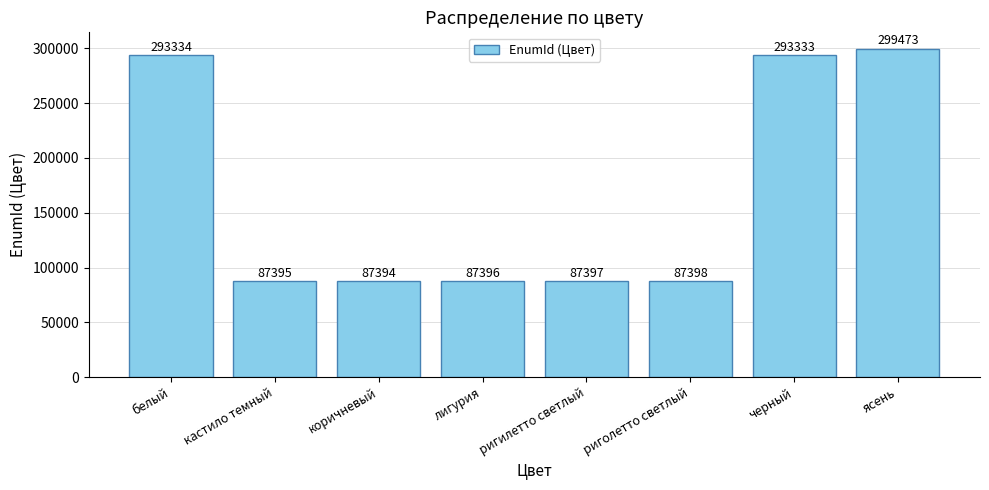

Rank the categories by value from lowest to highest.

коричневый, кастило темный, лигурия, ригилетто светлый, риголетто светлый, черный, белый, ясень